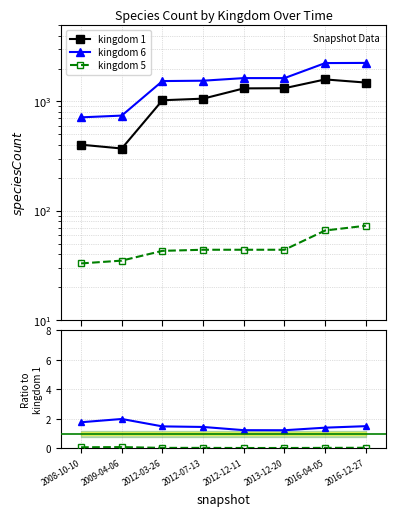

What is the greatest value displayed?

2250.0